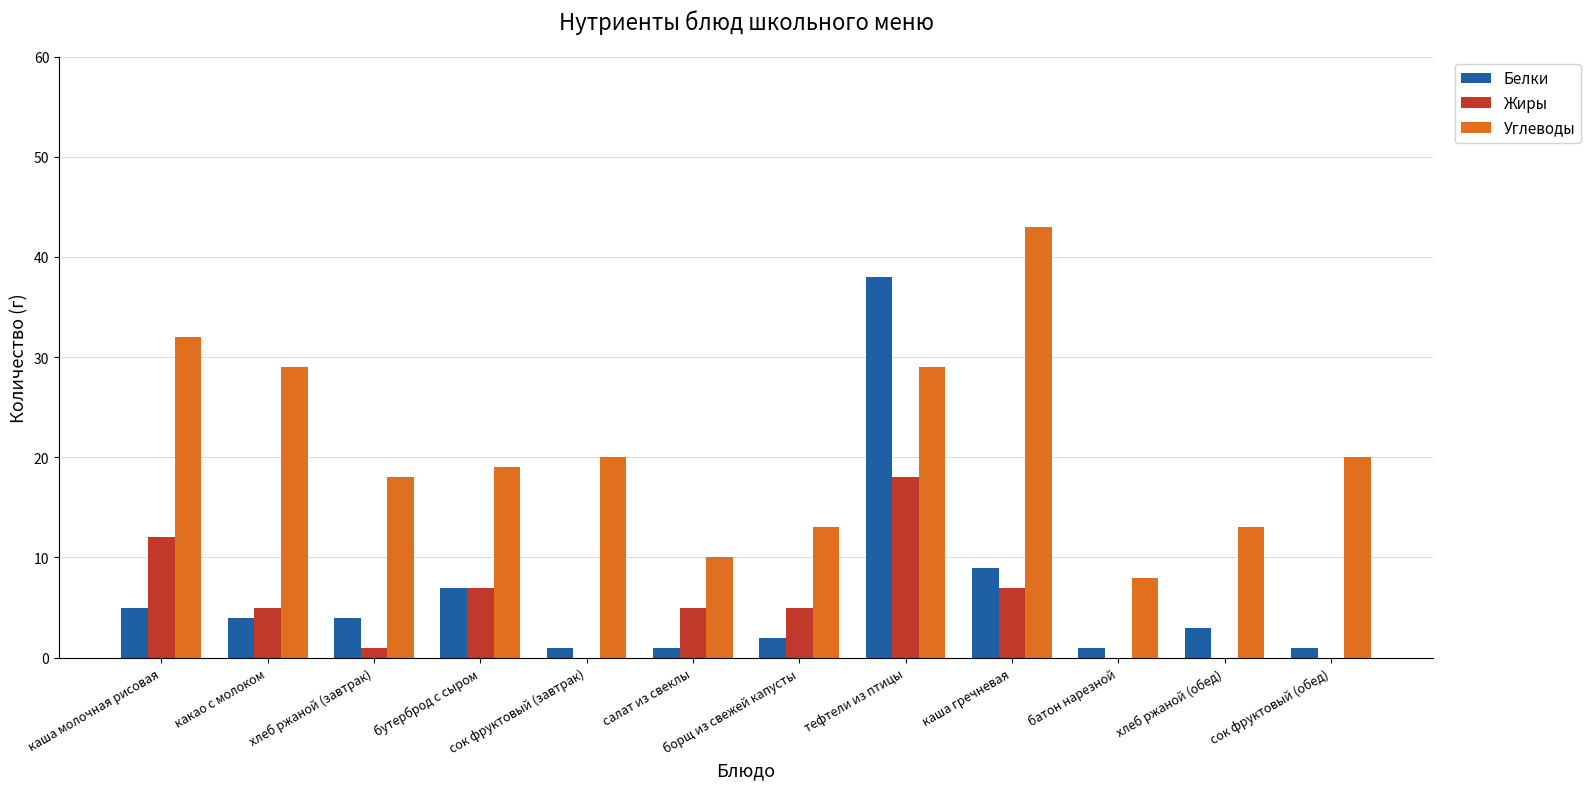

How many categories are shown in the chart?

12